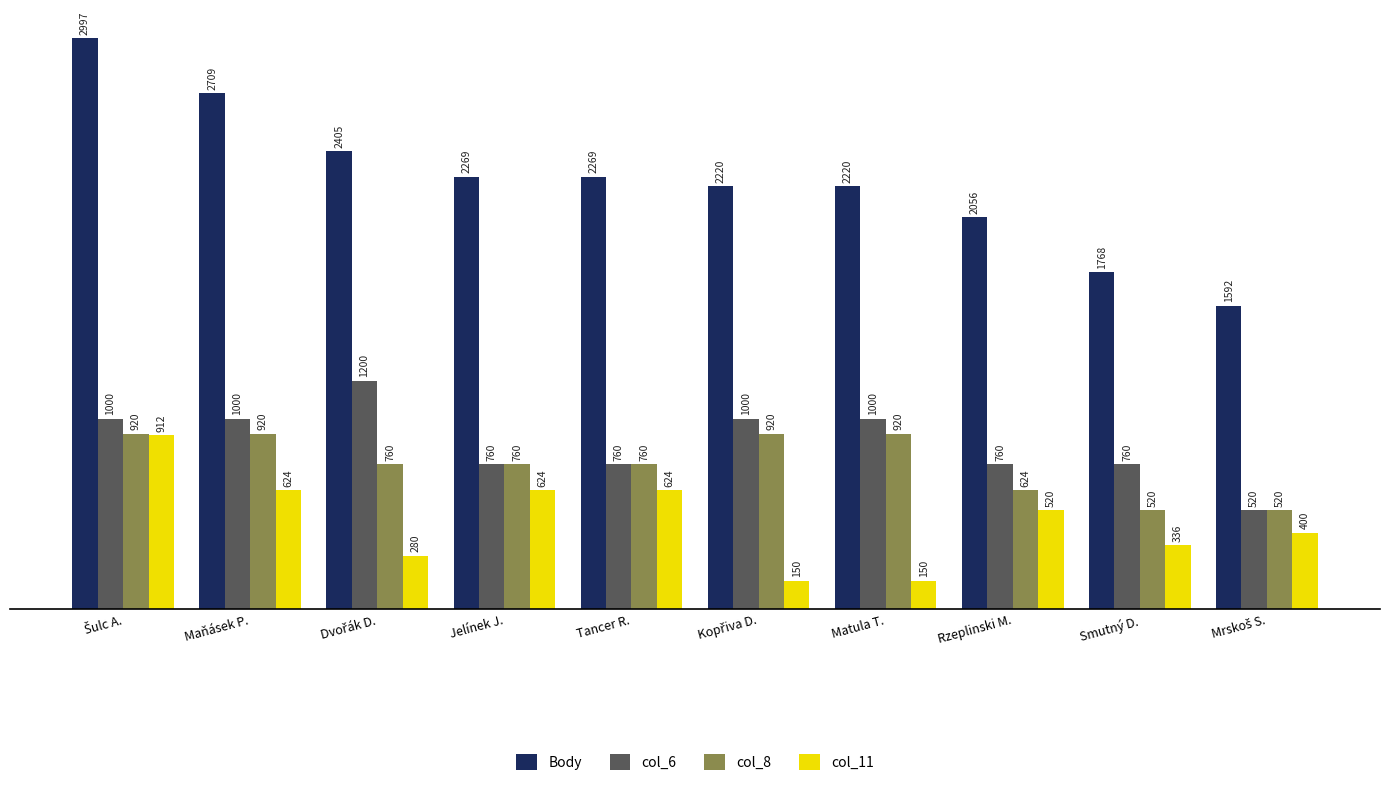

The value of col_8 at Maňásek P. is 920. True or false?

True